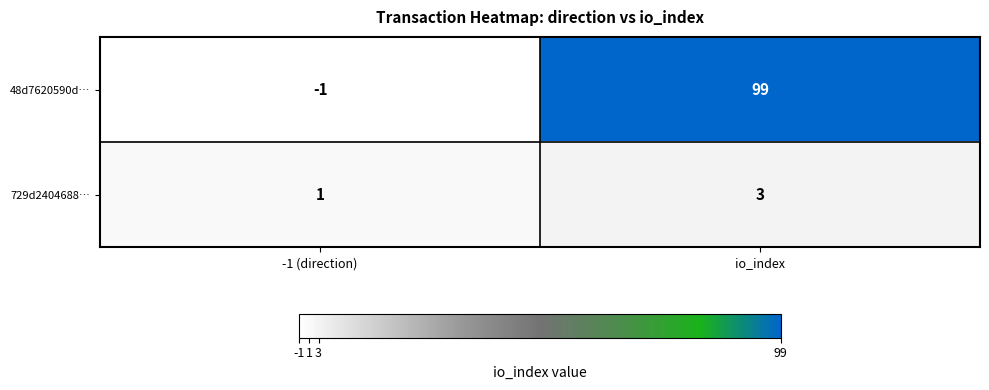

What is the difference between the highest and lowest values at -1 (direction)?

2